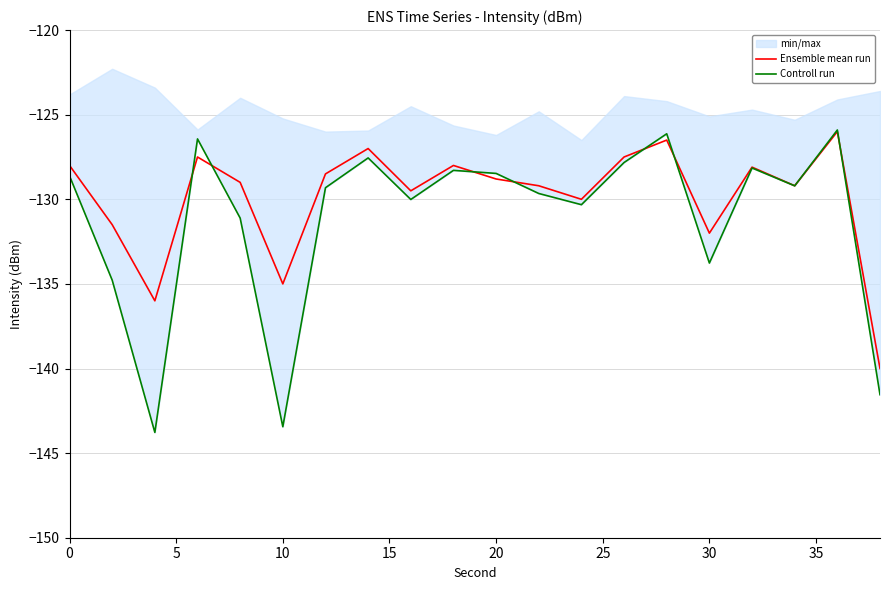

True or false: Ensemble mean run has a value of -202.4 at 10.

False